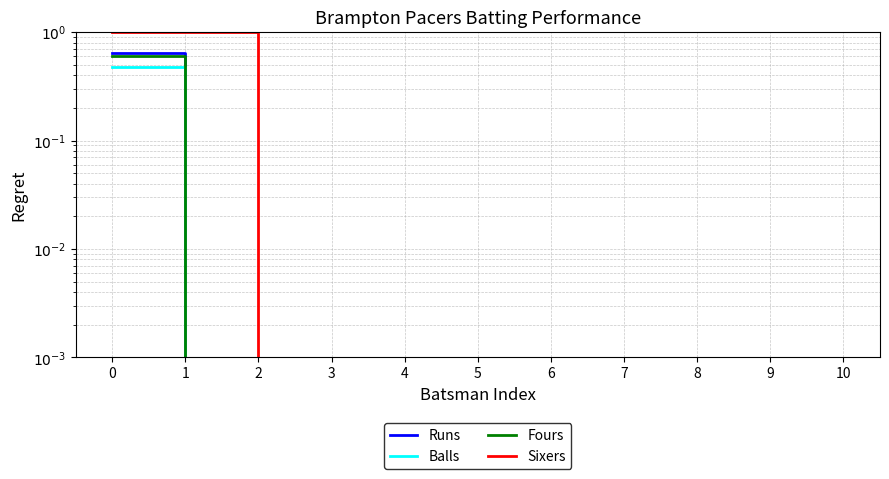

What is the sum of all Runs values?

0.6